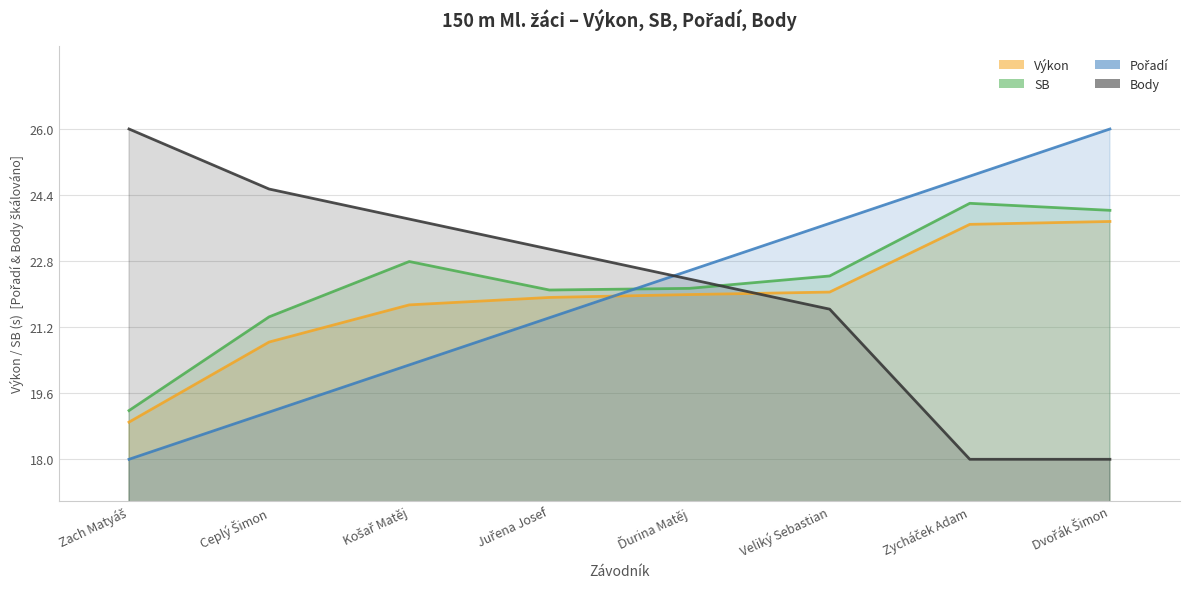

The Body series shows 22.4 at Ďurina Matěj. True or false?

True